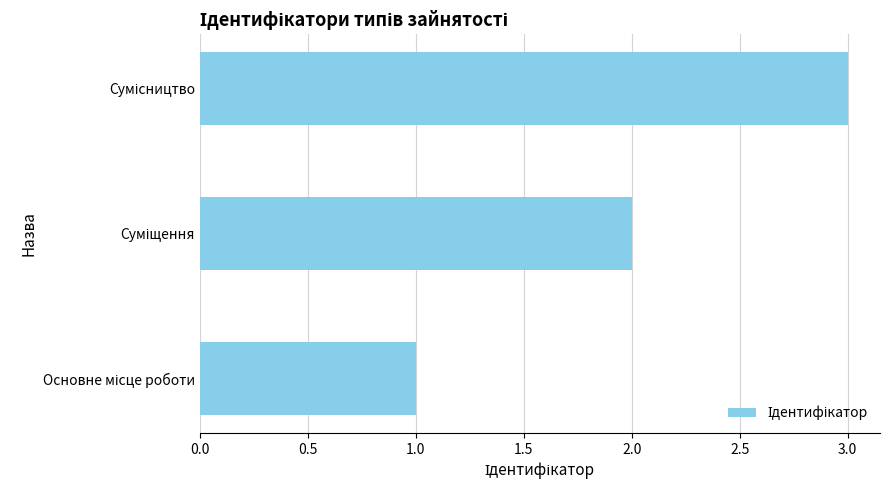

What is the sum of all values?

6